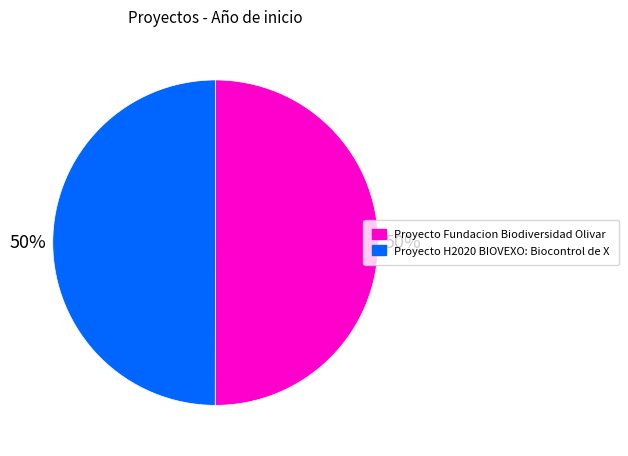

The Proyecto H2020 BIOVEXO: Biocontrol de X slice represents 50% of the pie. True or false?

True